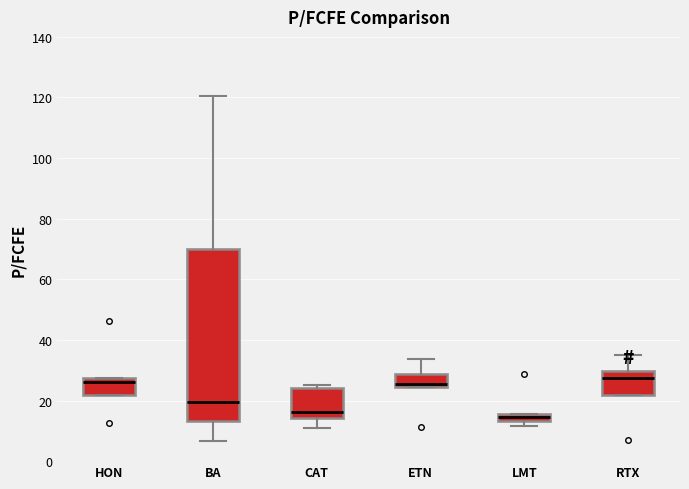

Where is the lower edge of the box for CAT on the y-axis? The values are not printed on the chart, so give them approximately, as read against the axis.

14